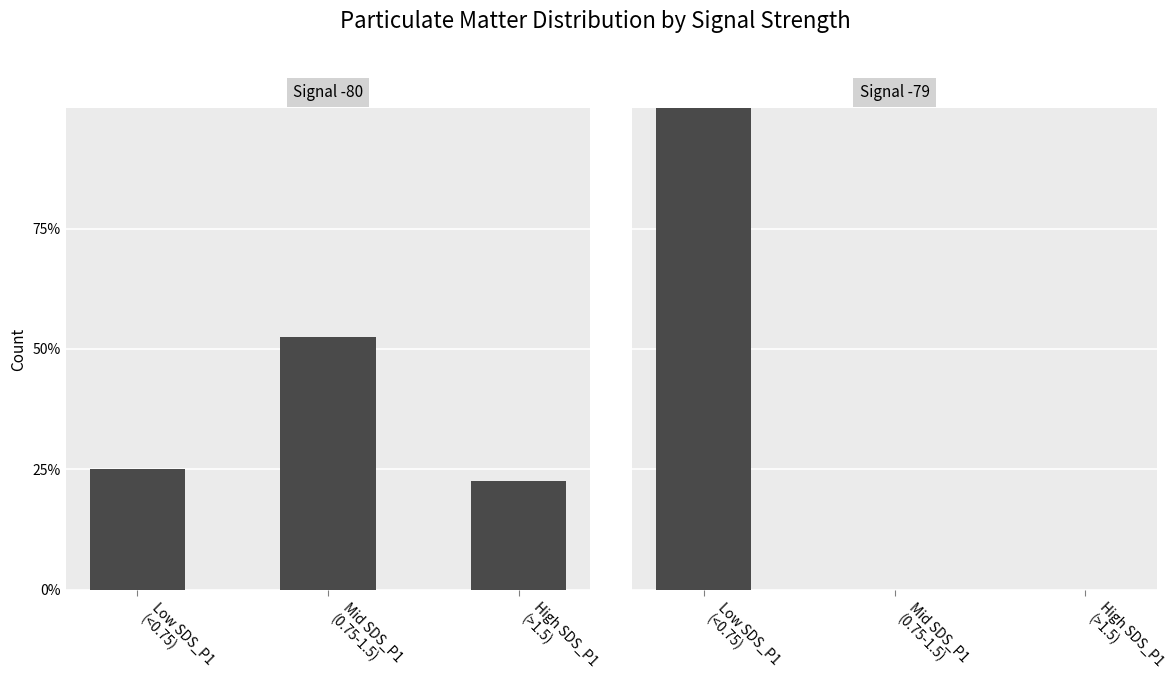

What value does the Signal -80 series have at Mid SDS_P1
(0.75-1.5)?

52.5